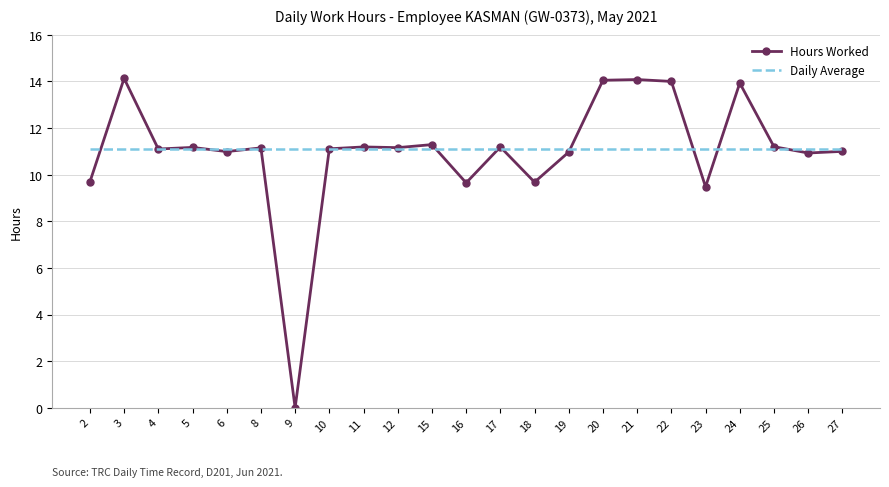

True or false: Hours Worked has more than 2 interior local peaks.

True